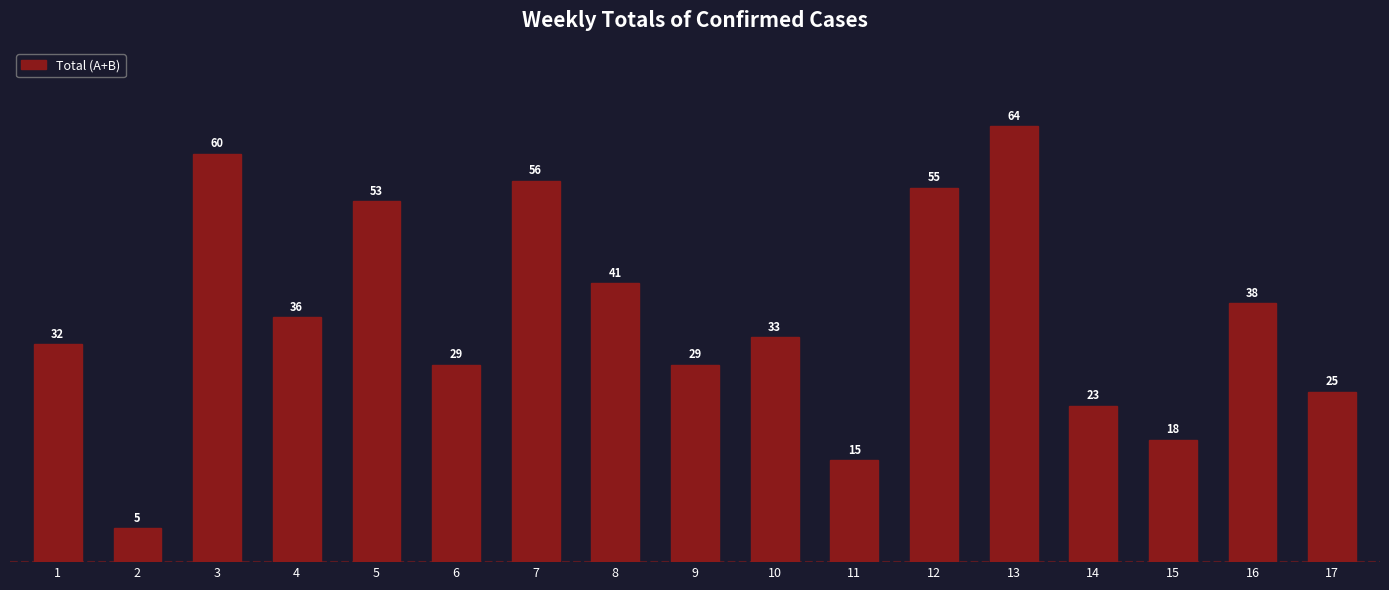

What is the value of the 3rd bar from the left?

60